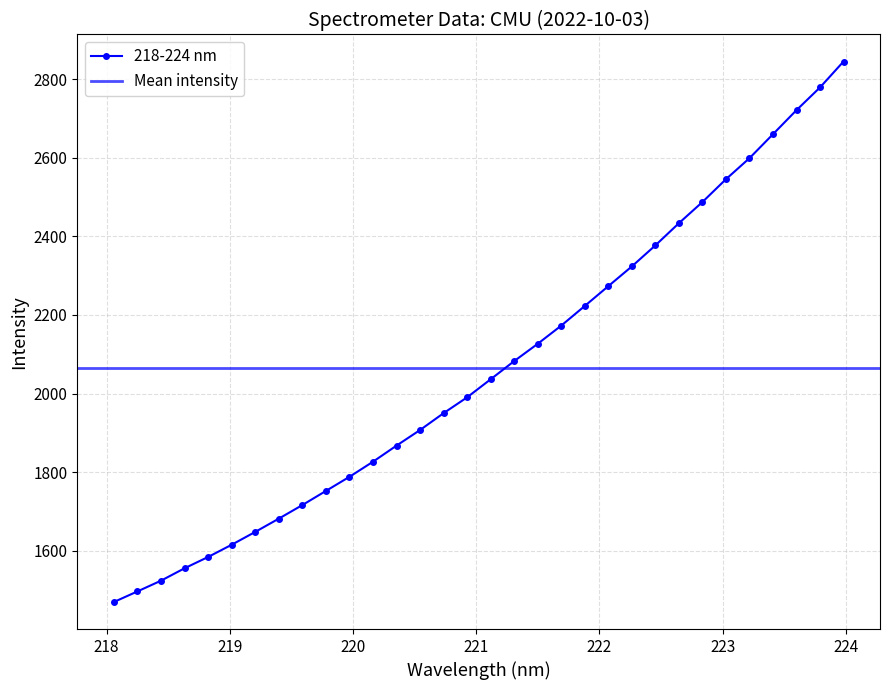

Rank the categories by value from lowest to highest.

218.0596, 218.2508, 218.442, 218.6332, 218.8244, 219.0156, 219.2067, 219.3979, 219.589, 219.7801, 219.9712, 220.1623, 220.3533, 220.5444, 220.7354, 220.9264, 221.1174, 221.3083, 221.4993, 221.6902, 221.8812, 222.0721, 222.263, 222.4538, 222.6447, 222.8355, 223.0264, 223.2172, 223.408, 223.5987, 223.7895, 223.9802